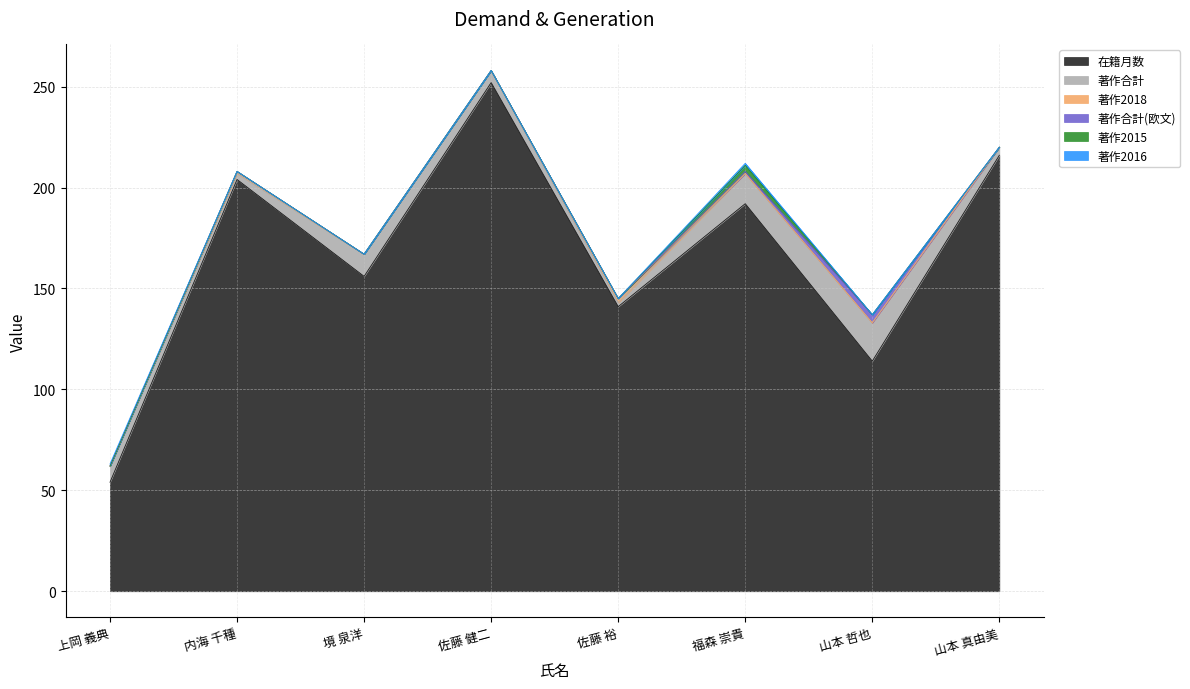

Which series has the largest total across all categories?

在籍月数